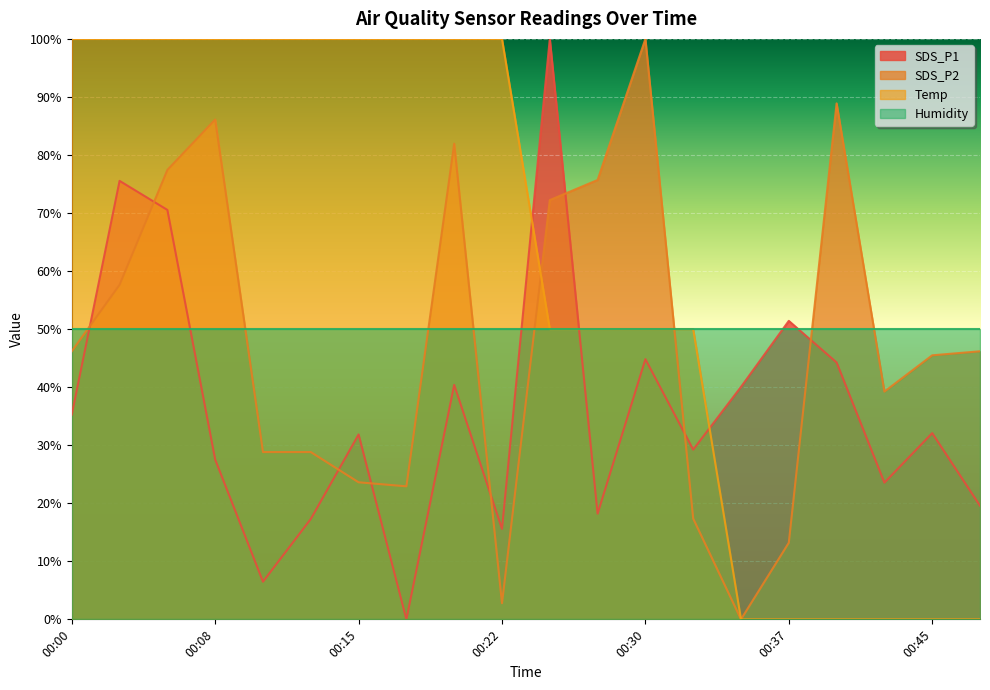

What is the minimum value for Humidity?

50.0